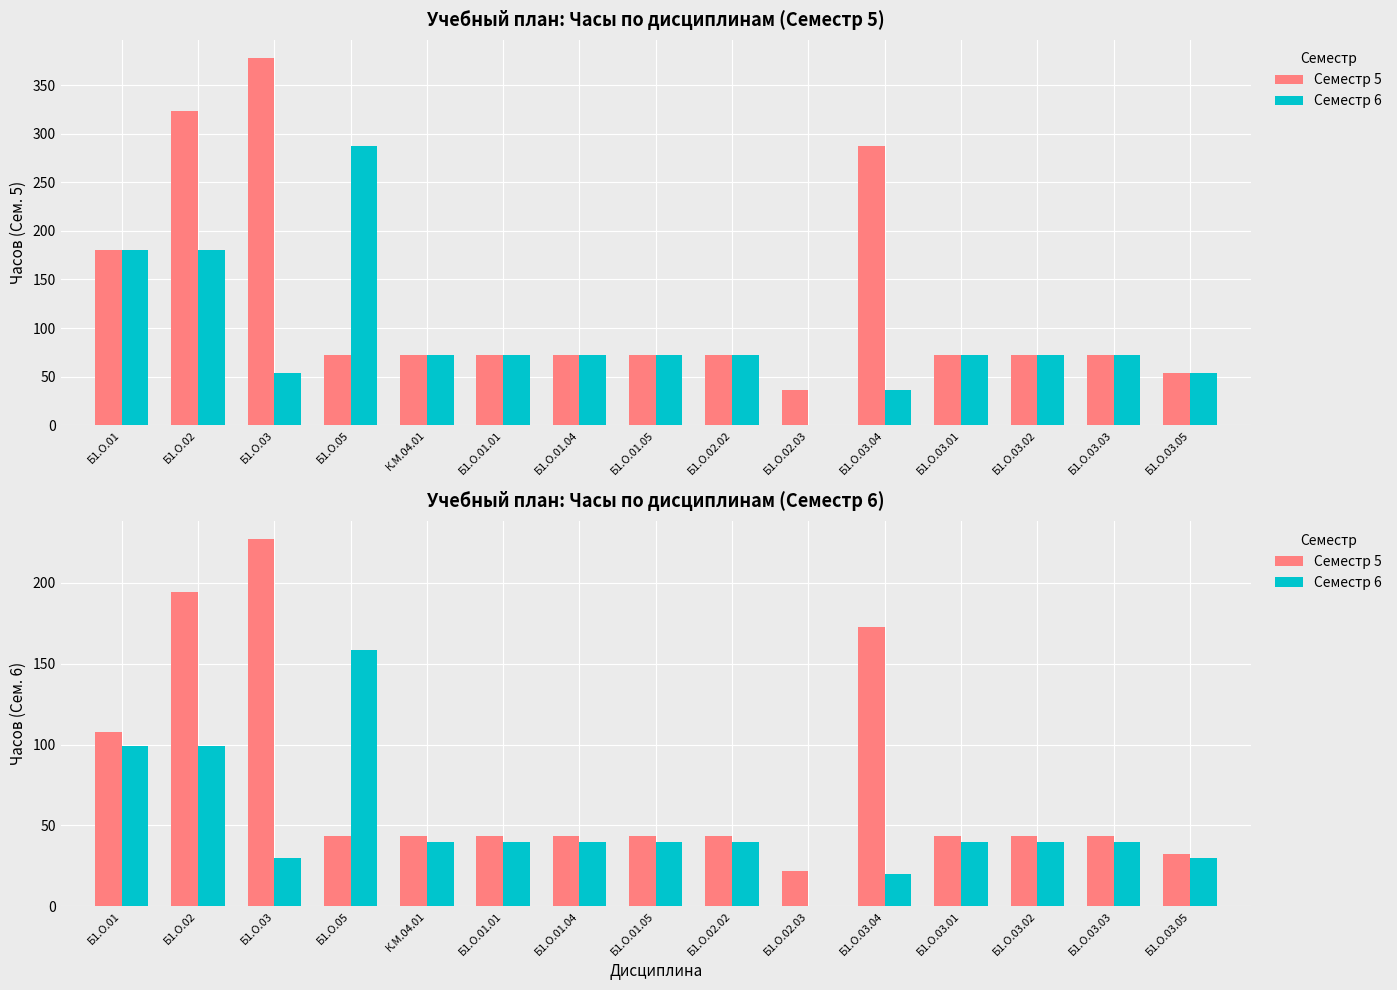

Reading right to left, what are all the values shown in this chart?

Семестр 5: Б1.О.03.05=32.4	Б1.О.03.03=43.2	Б1.О.03.02=43.2	Б1.О.03.01=43.2	Б1.О.03.04=172.8	Б1.О.02.03=21.6	Б1.О.02.02=43.2	Б1.О.01.05=43.2	Б1.О.01.04=43.2	Б1.О.01.01=43.2	К.М.04.01=43.2	Б1.О.05=43.2	Б1.О.03=226.8	Б1.О.02=194.4	Б1.О.01=108.0
Семестр 6: Б1.О.03.05=29.7	Б1.О.03.03=39.6	Б1.О.03.02=39.6	Б1.О.03.01=39.6	Б1.О.03.04=19.8	Б1.О.02.03=0.0	Б1.О.02.02=39.6	Б1.О.01.05=39.6	Б1.О.01.04=39.6	Б1.О.01.01=39.6	К.М.04.01=39.6	Б1.О.05=158.4	Б1.О.03=29.7	Б1.О.02=99.0	Б1.О.01=99.0